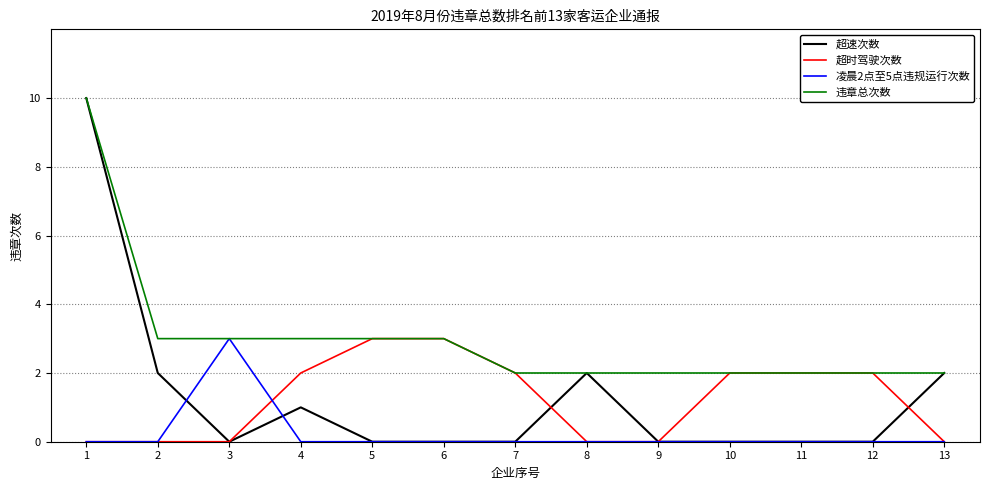

Reading right to left, what are all the values shown in this chart?

超速次数: 2	0	0	0	0	2	0	0	0	1	0	2	10
超时驾驶次数: 0	2	2	2	0	0	2	3	3	2	0	0	0
凌晨2点至5点违规运行次数: 0	0	0	0	0	0	0	0	0	0	3	0	0
违章总次数: 2	2	2	2	2	2	2	3	3	3	3	3	10